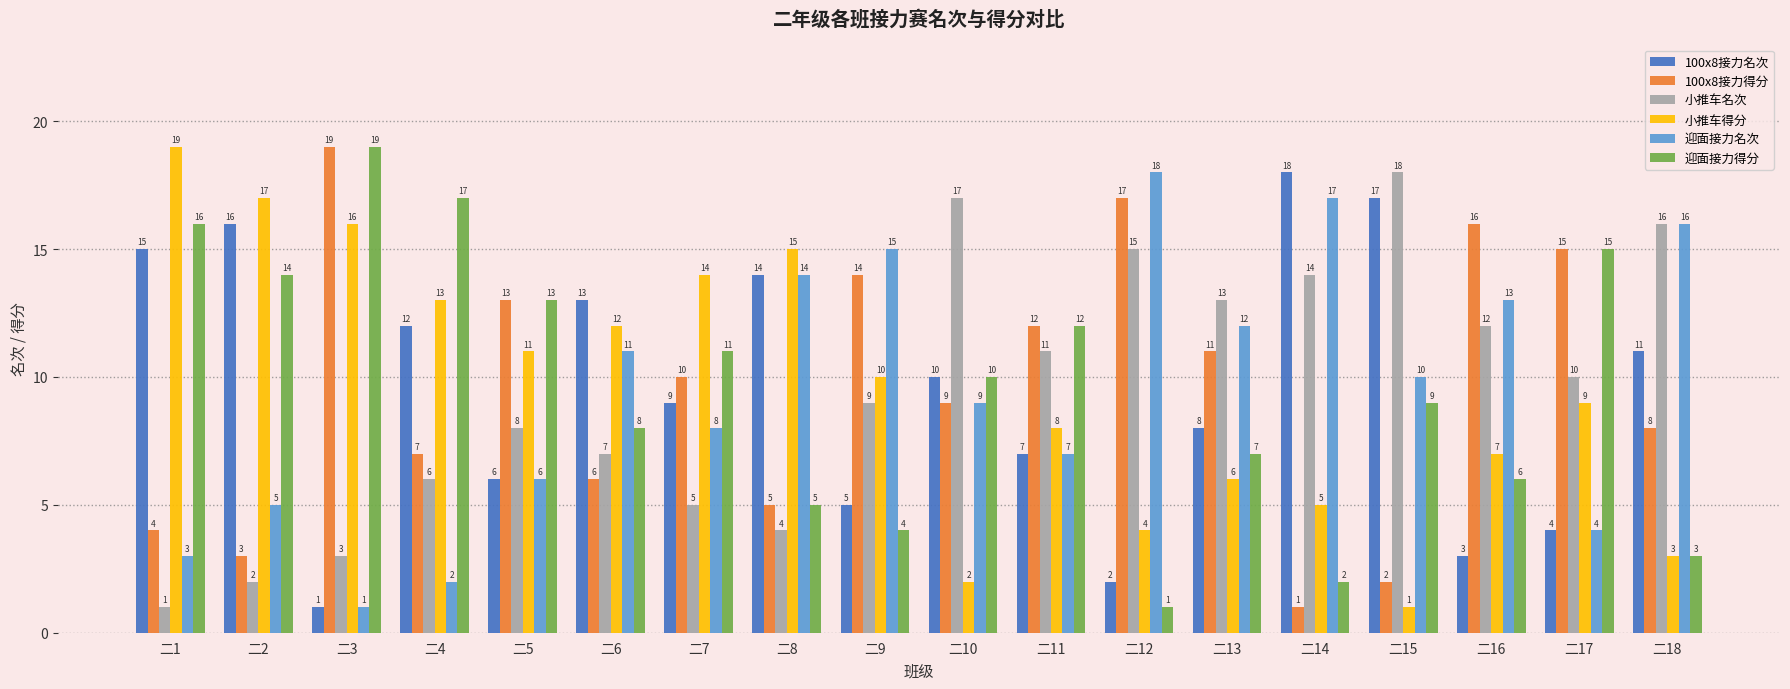

Reading left to right, what are all the values shown in this chart?

100x8接力名次: 15	16	1	12	6	13	9	14	5	10	7	2	8	18	17	3	4	11
100x8接力得分: 4	3	19	7	13	6	10	5	14	9	12	17	11	1	2	16	15	8
小推车名次: 1	2	3	6	8	7	5	4	9	17	11	15	13	14	18	12	10	16
小推车得分: 19	17	16	13	11	12	14	15	10	2	8	4	6	5	1	7	9	3
迎面接力名次: 3	5	1	2	6	11	8	14	15	9	7	18	12	17	10	13	4	16
迎面接力得分: 16	14	19	17	13	8	11	5	4	10	12	1	7	2	9	6	15	3